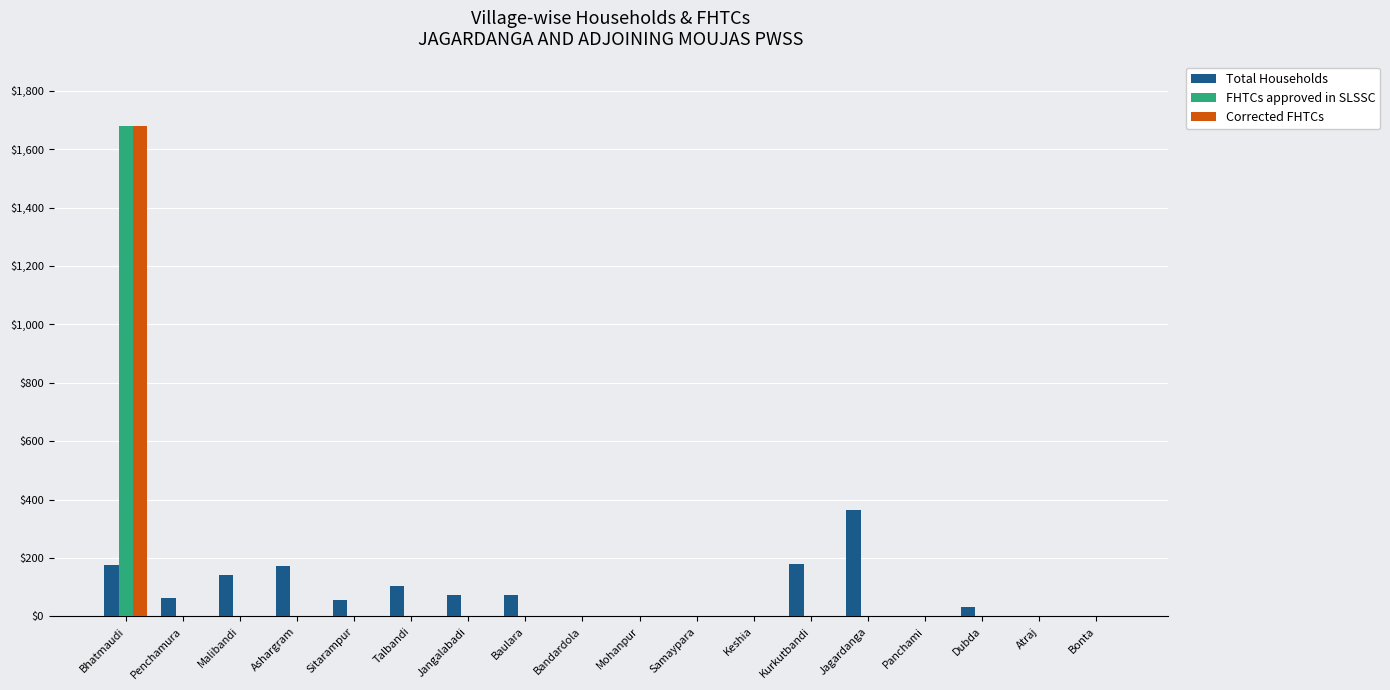

What is the average value of the Total Households series?

80